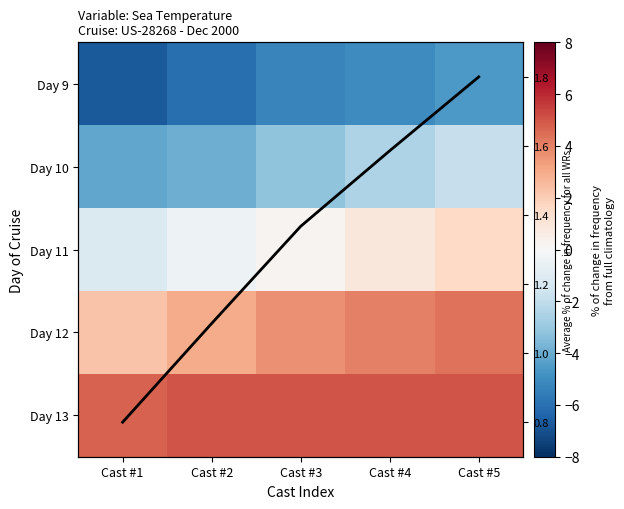

At which category is the sum across all series the highest?

Cast #5